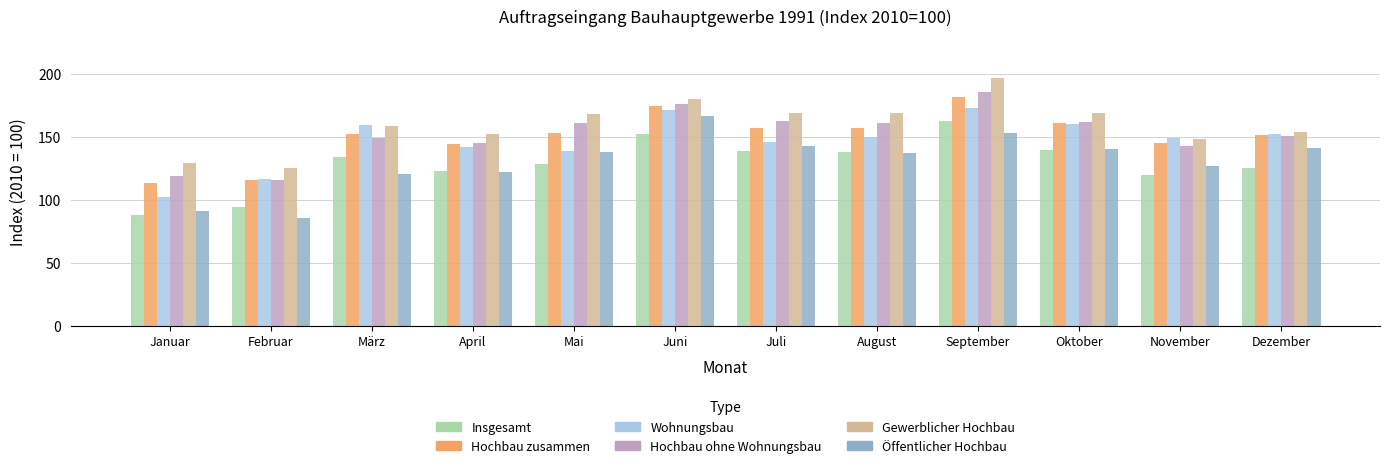

What is the greatest value displayed?

196.4